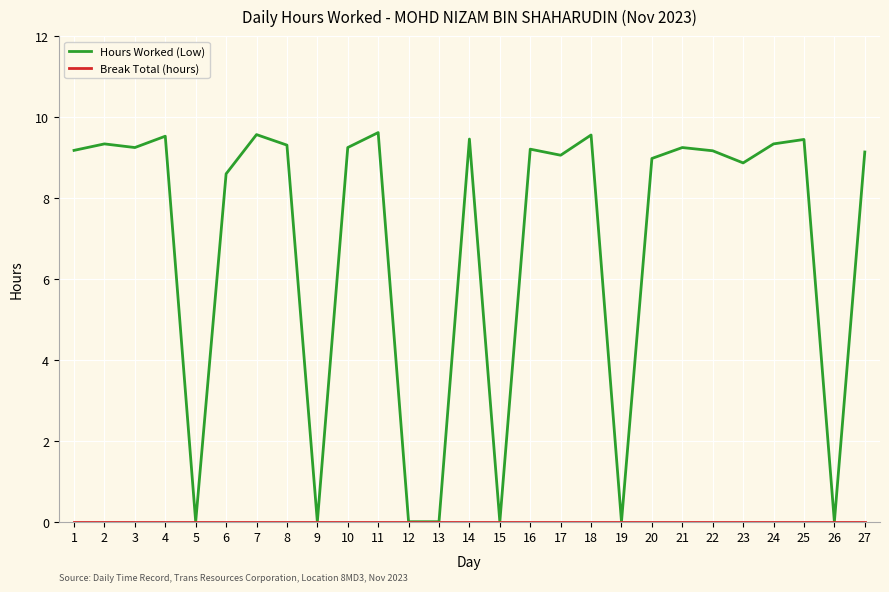

Which series changed the most between 12 and 24?

Hours Worked (Low)